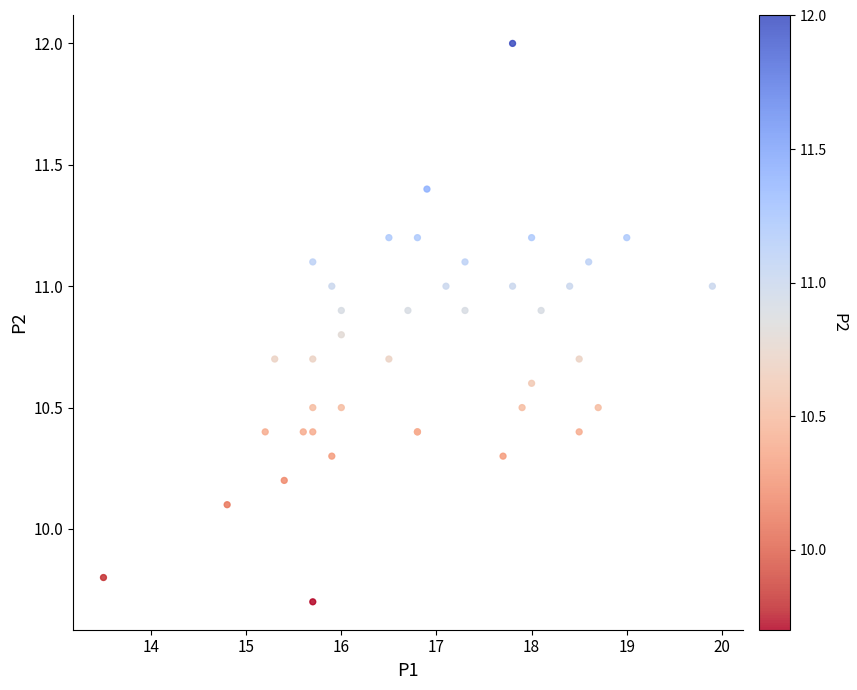

What Y value in the scatter plot is closest to 10?

10.1